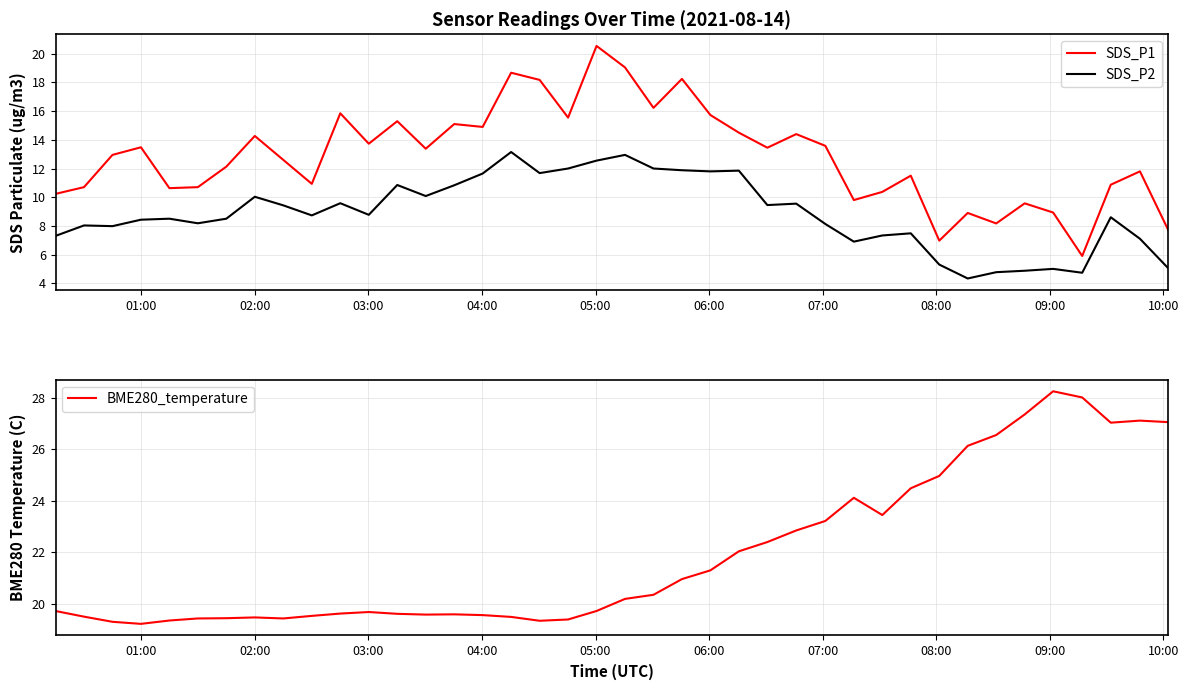

What is the highest value of the SDS_P2 series?

13.2